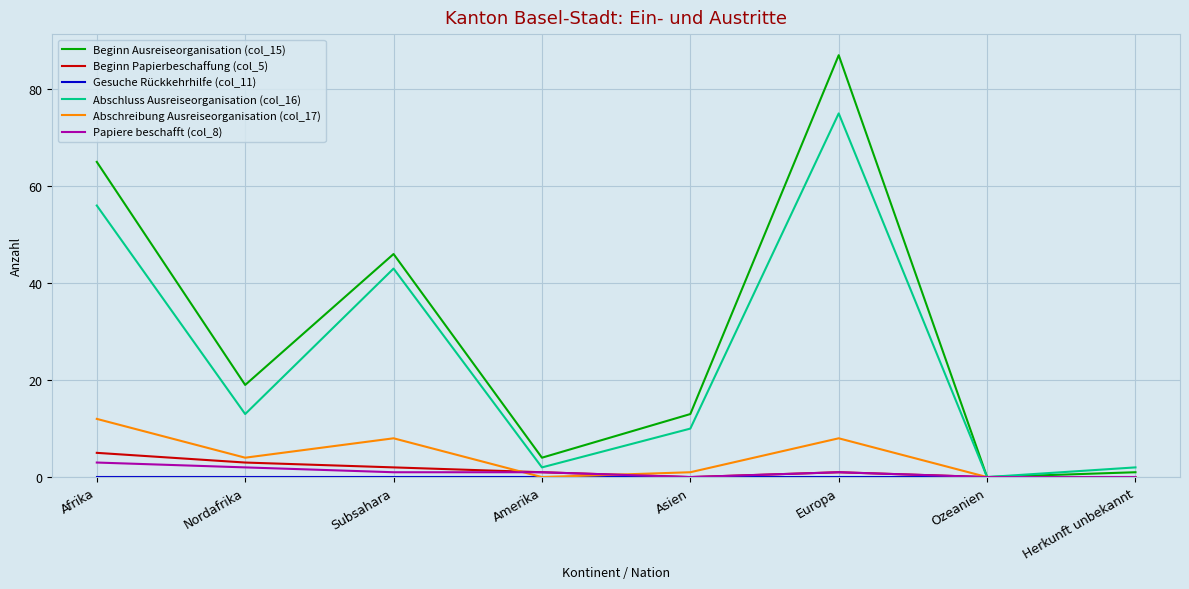

What is the difference between the Abschluss Ausreiseorganisation (col_16) values at Subsahara and Herkunft unbekannt?

41